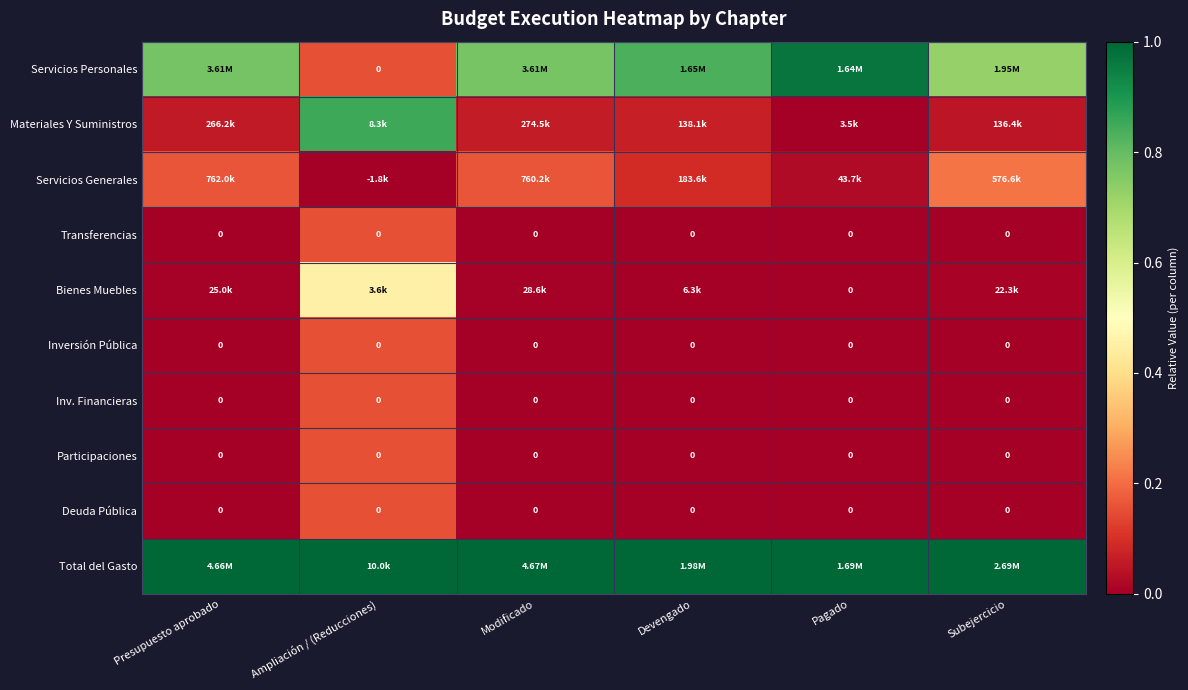

How many series are shown in this chart?

10